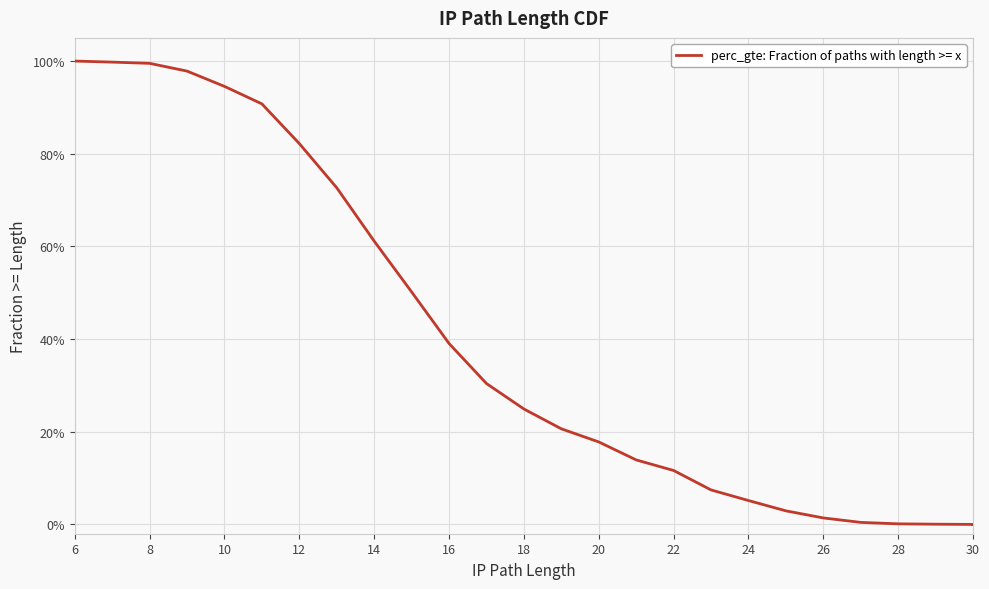

Between 30 and 26, which is larger?

26